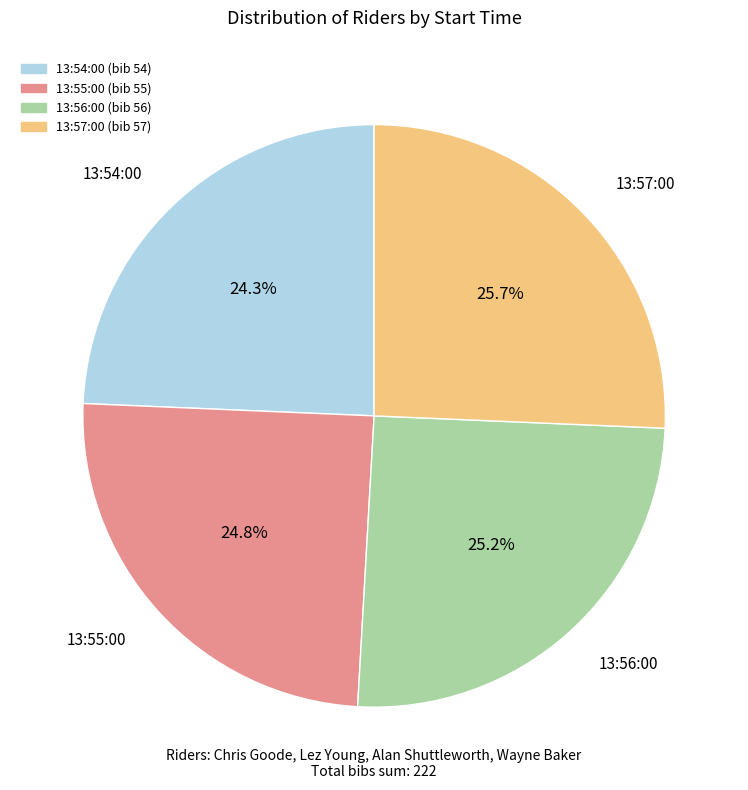

What is the ratio of the value at 13:57:00 to the value at 13:55:00?

1.0